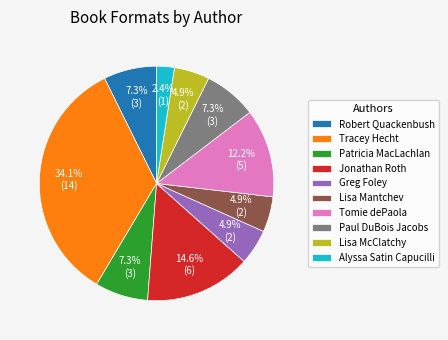

How many segments does this pie chart have?

10